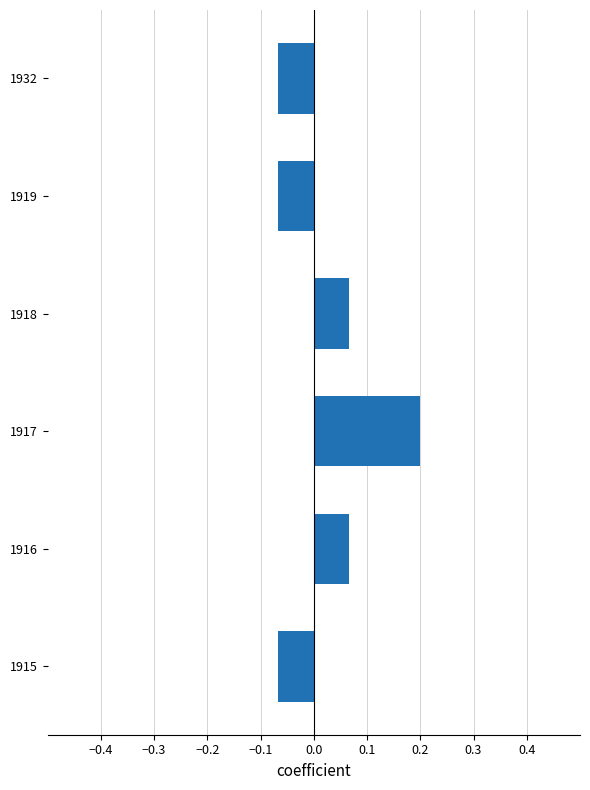

What is the difference between the maximum and second lowest values?

0.3